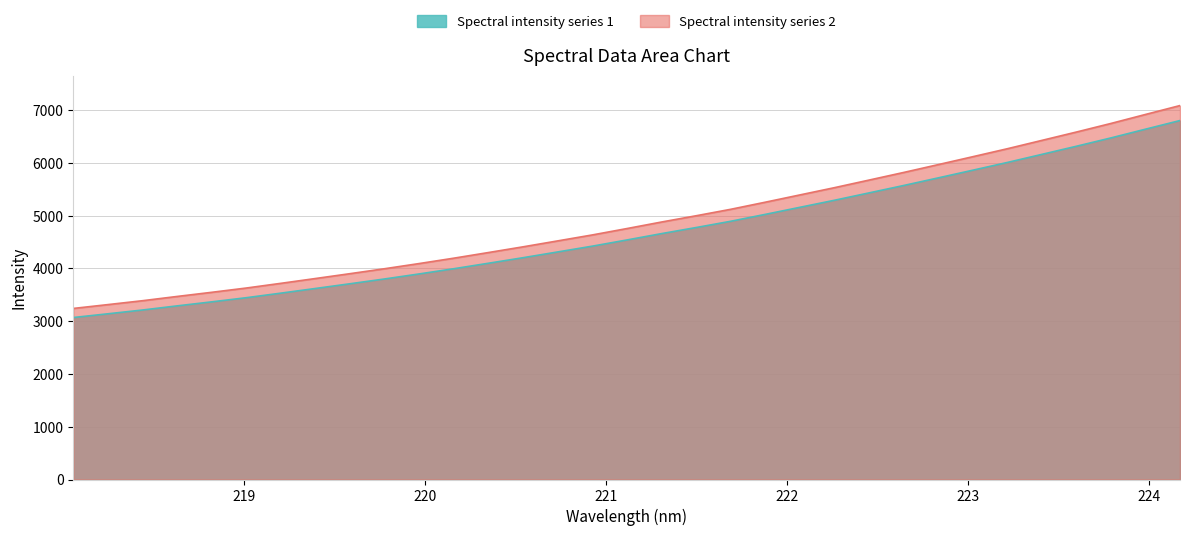

True or false: Spectral intensity series 1 and Spectral intensity series 2 cross at least once.

False